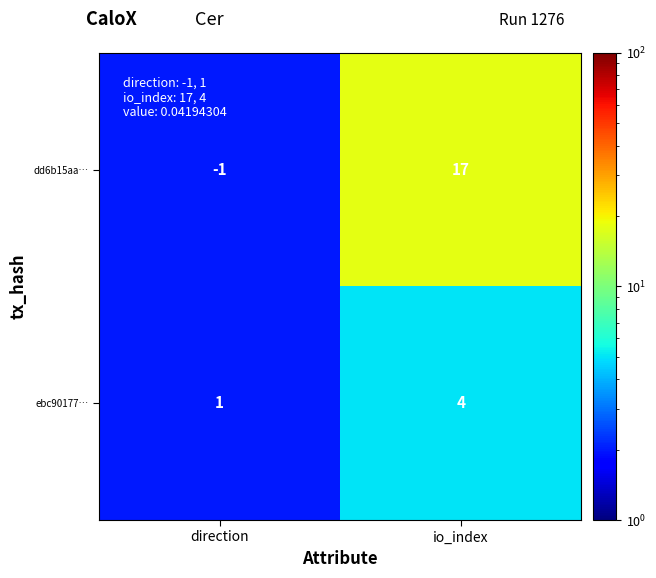

At which category does the chart reach its peak across all series?

io_index